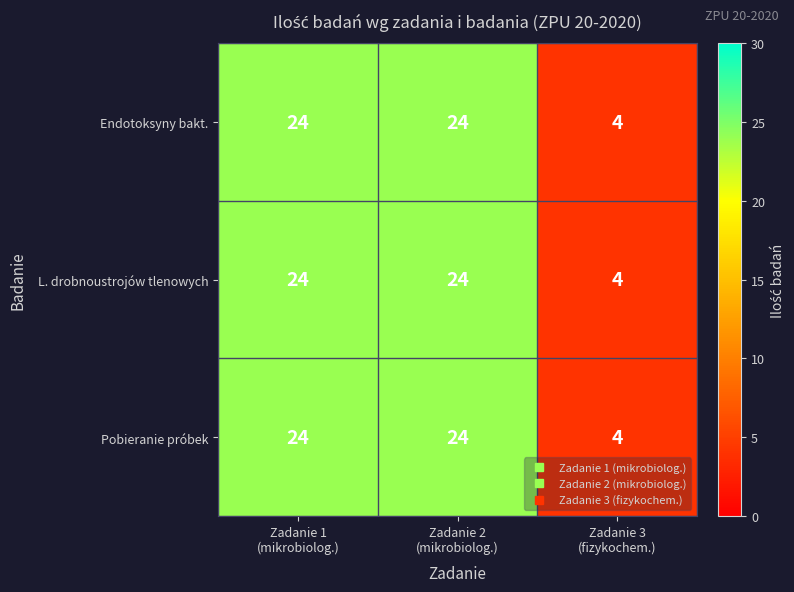

Reading left to right, extract all data points from this chart.

Endotoksyny bakt.: 24	24	4
L. drobnoustrojów tlenowych: 24	24	4
Pobieranie próbek: 24	24	4